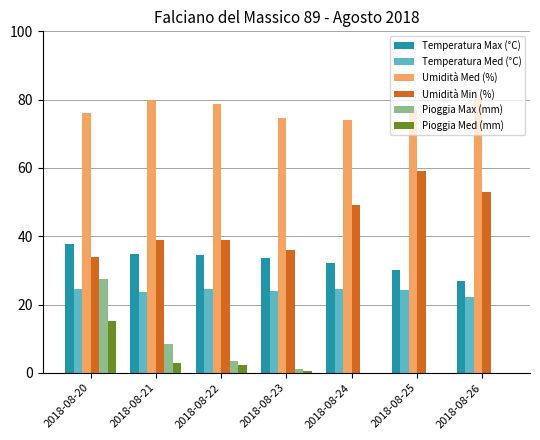

What is the average value of the Umidità Med (%) series?

77.3